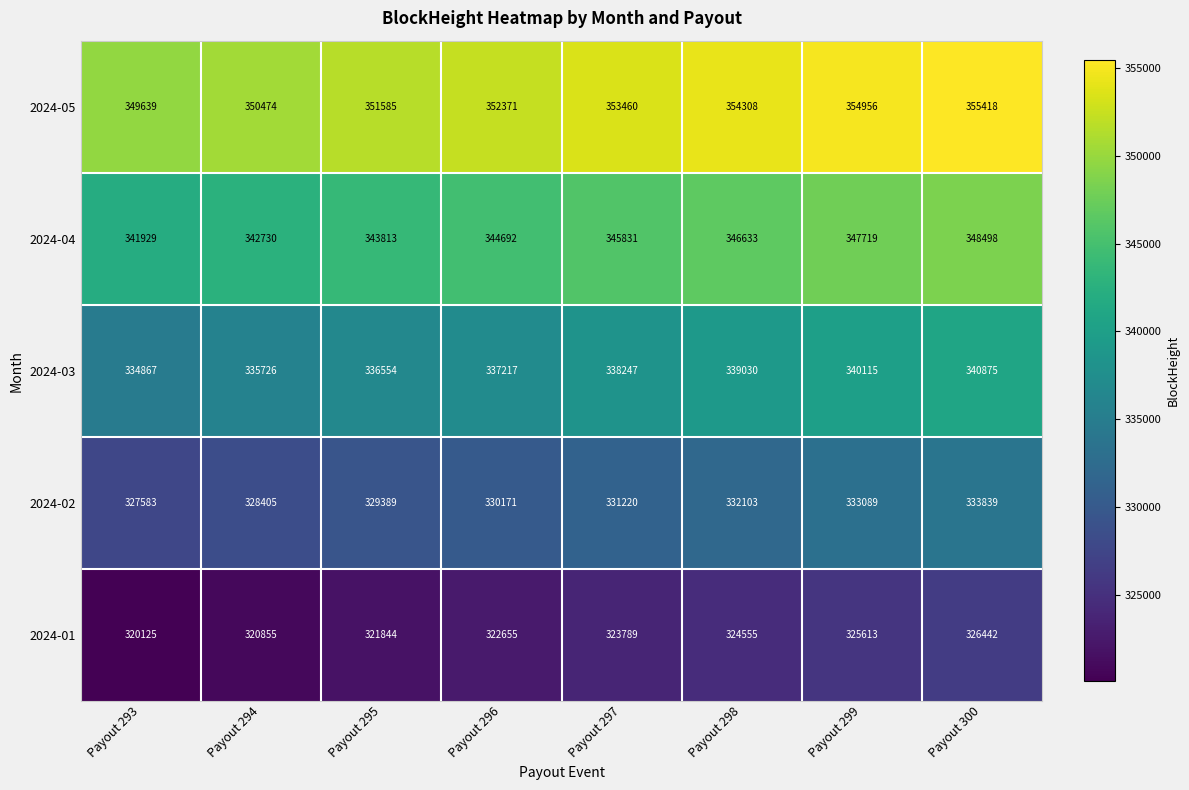

Read the 2024-05 value at Payout 297, to the nearest 50.

353450